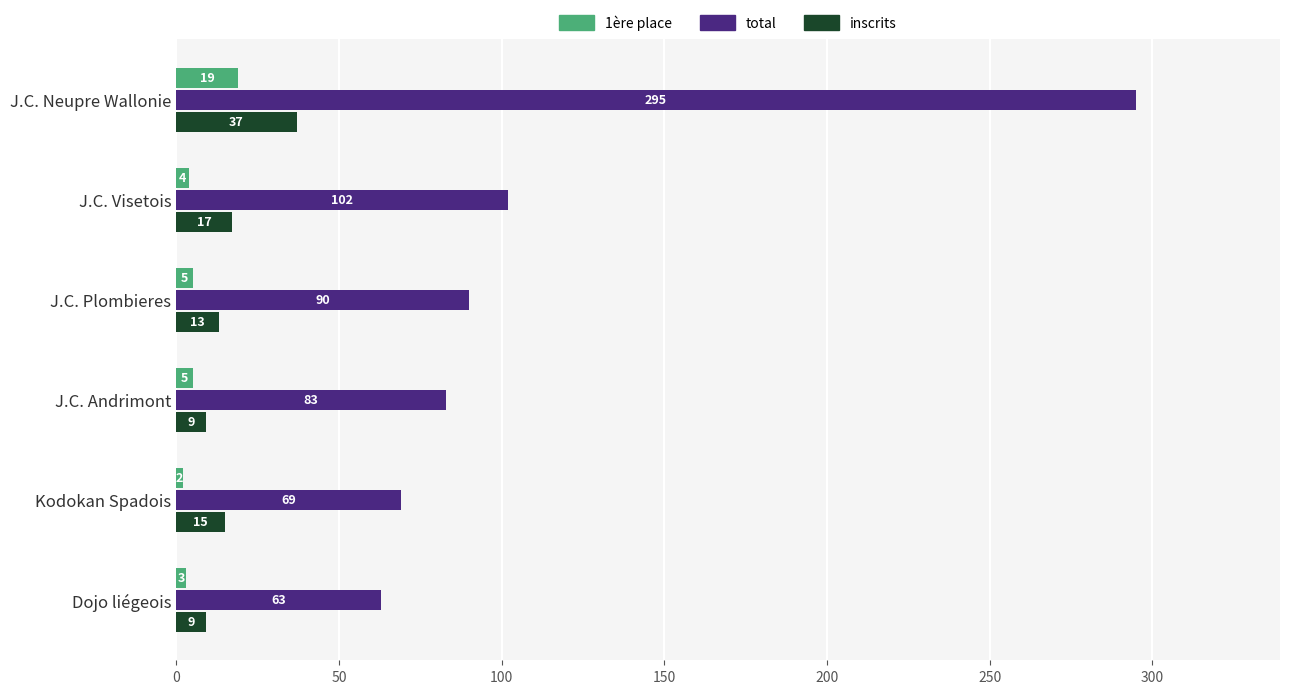

What is the spread (max minus min) of values at Dojo liégeois?

60